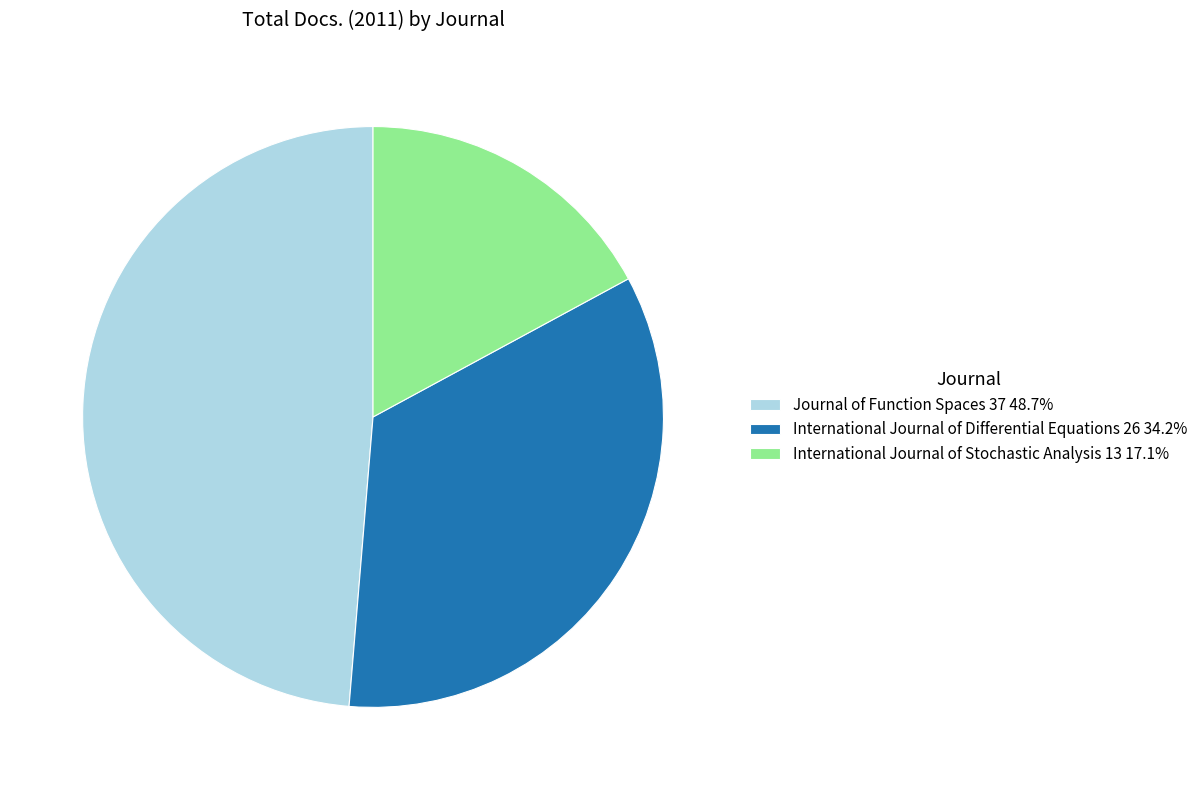

Approximately how many times larger is the value at Journal of Function Spaces 37 compared to International Journal of Stochastic Analysis 13?

2.8